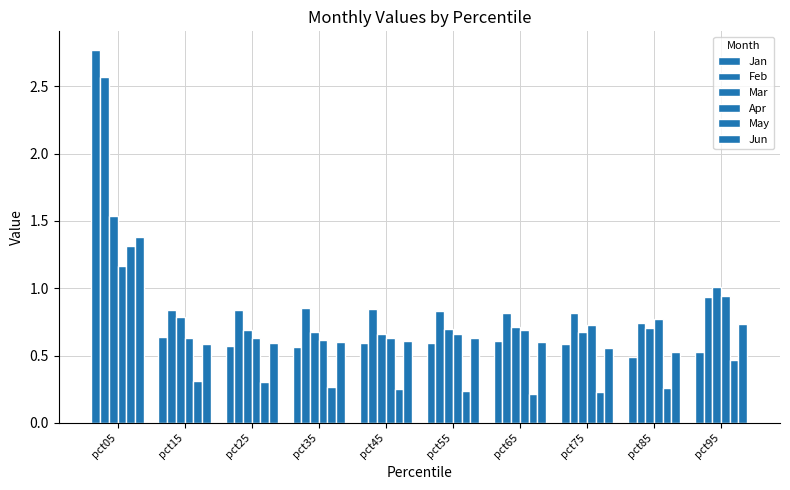

At pct45, list the series in order from smallest to largest.

May, Jan, Jun, Apr, Mar, Feb